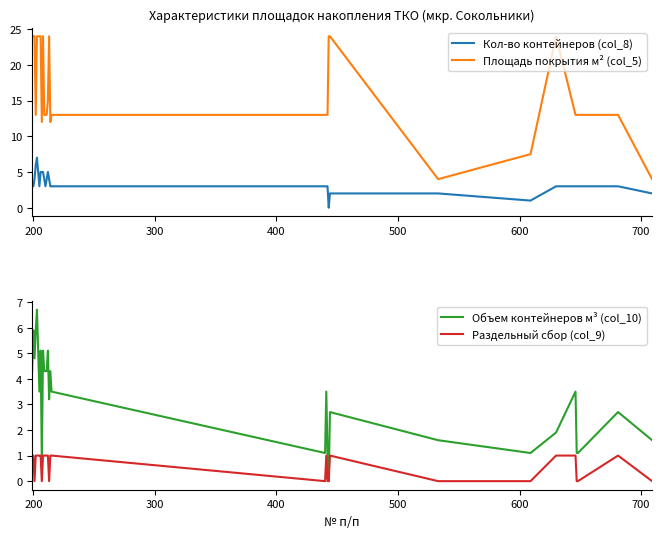

True or false: Площадь покрытия м² (col_5) and Кол-во контейнеров (col_8) intersect in this chart.

False